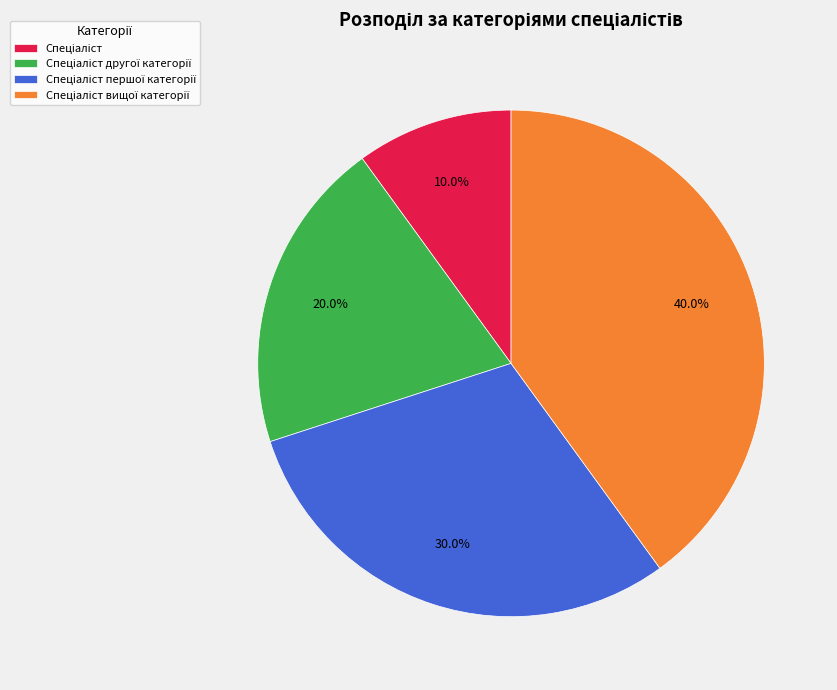

Does any single category account for the majority?

No